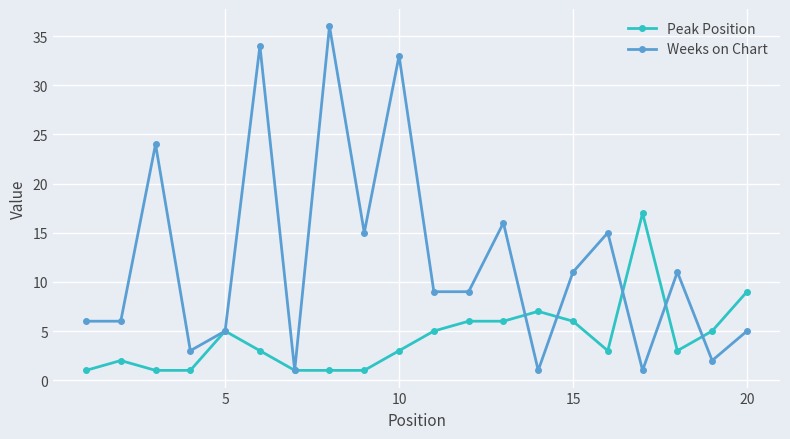

What is the minimum value shown in the chart?

1